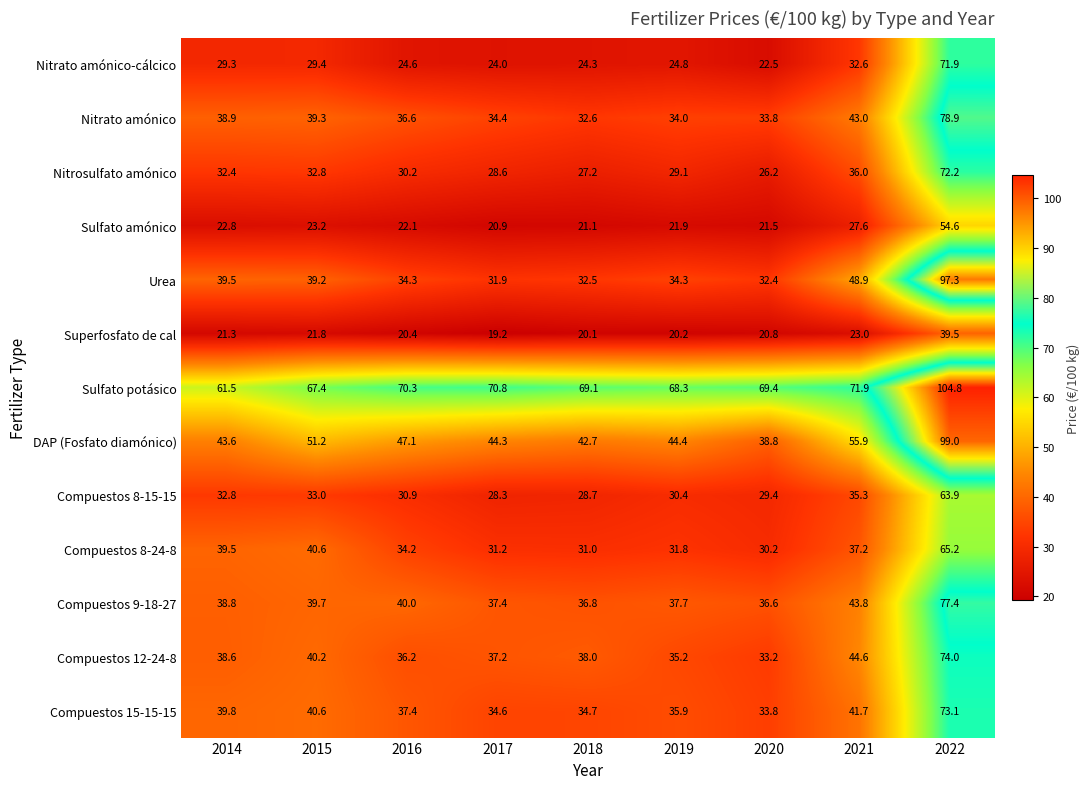

List the labels in order of Sulfato amónico value, largest first.

2022, 2021, 2015, 2014, 2016, 2019, 2020, 2018, 2017